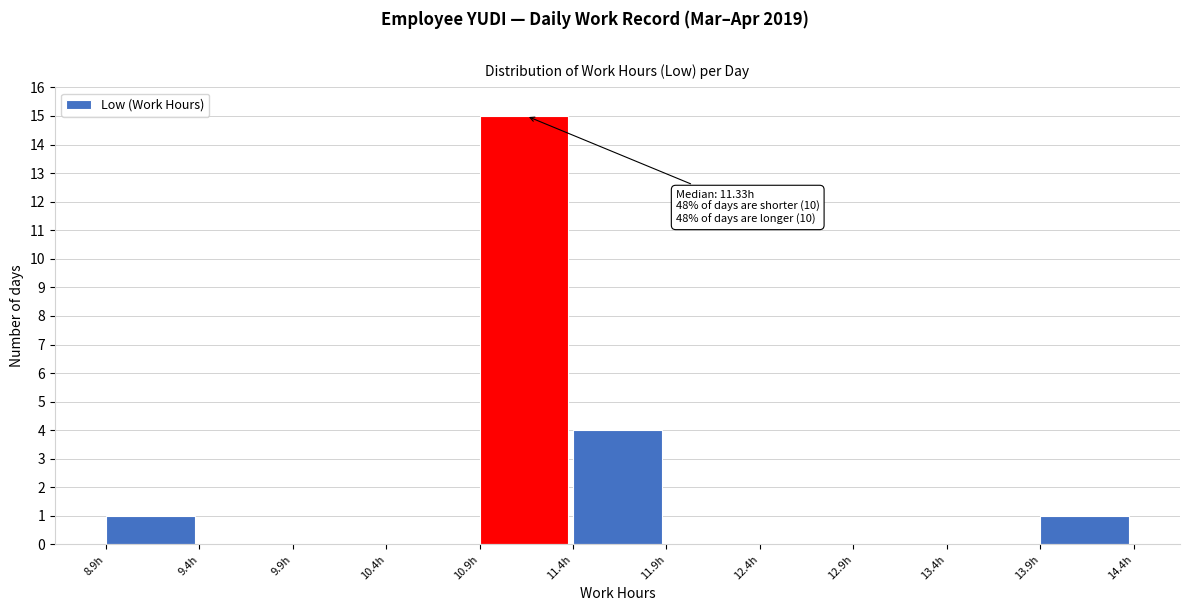

Which range on the x-axis has the tallest bar?

10.9 to 11.4